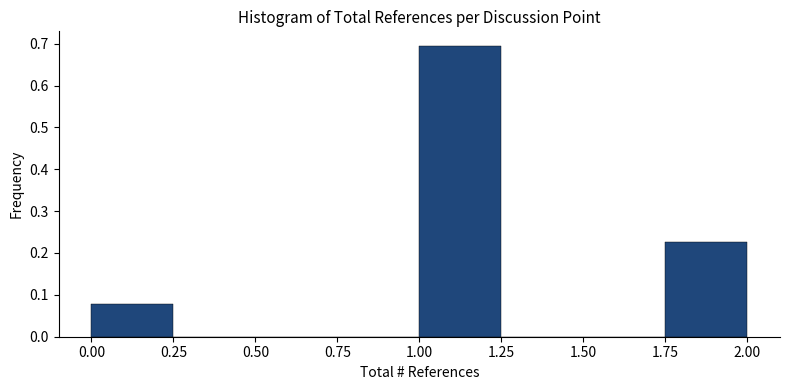

Reading left to right, list every bar in this chart as the range it spans on the x-axis followed by its height. The values are not printed on the chart, so give them approximately, as read against the axis.

0.00 to 0.25: 0.08
0.25 to 0.50: 0
0.50 to 0.75: 0
0.75 to 1.00: 0
1.00 to 1.25: 0.69
1.25 to 1.50: 0
1.50 to 1.75: 0
1.75 to 2.00: 0.23